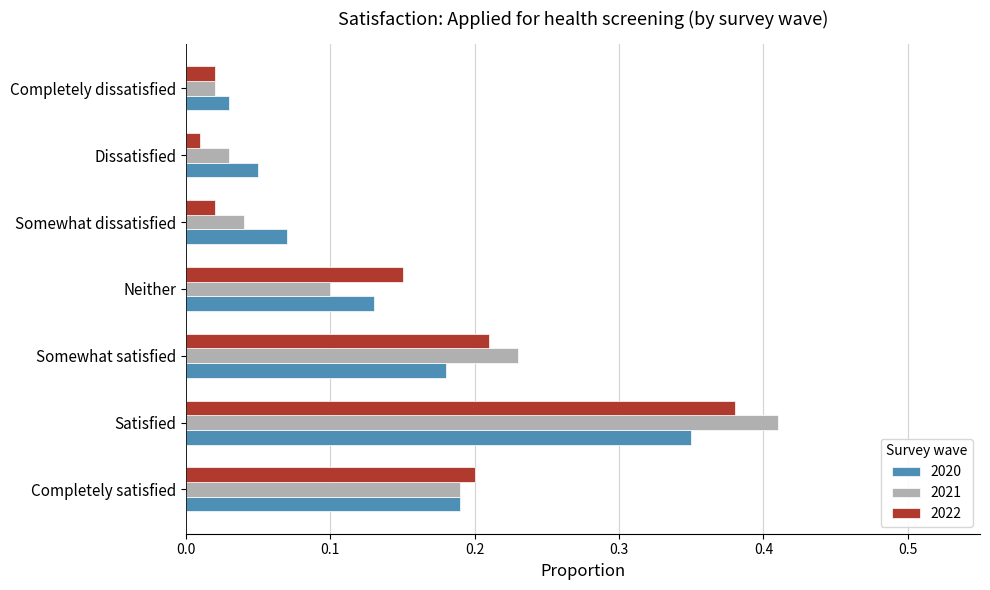

At how many categories does at least one series exceed 0?

7